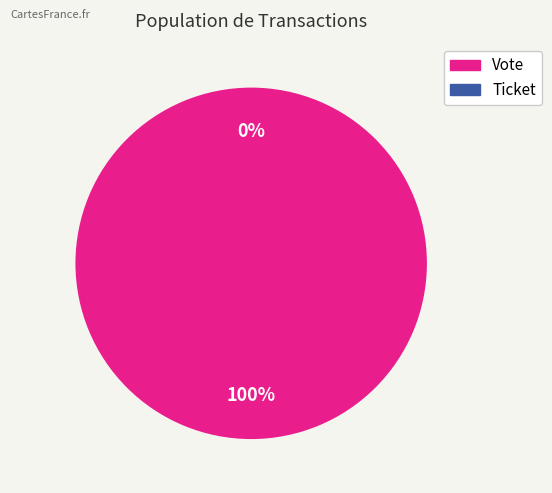

Rank the categories by value from lowest to highest.

Ticket, Vote